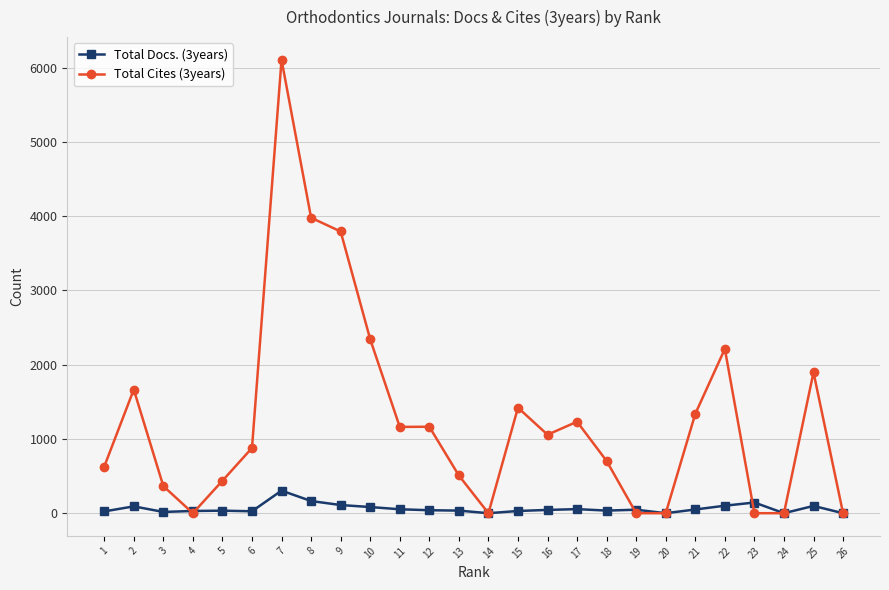

Rank the series by their average value, from highest to lowest.

Total Cites (3years), Total Docs. (3years)